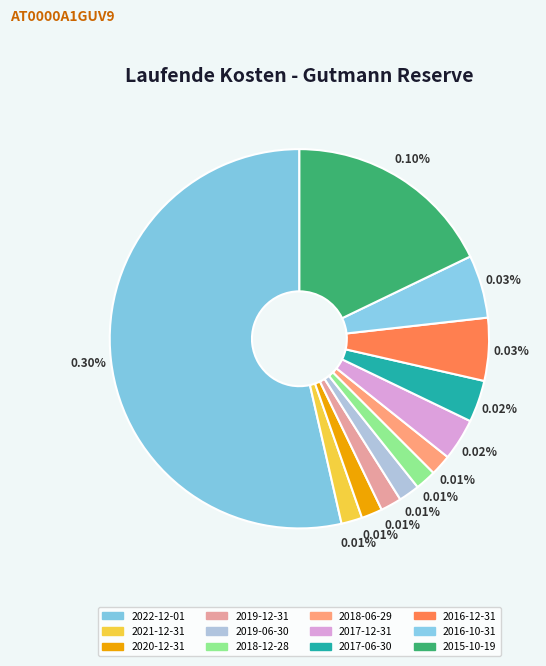

What percentage is the 2015-10-19 slice, to the nearest percent?

18%